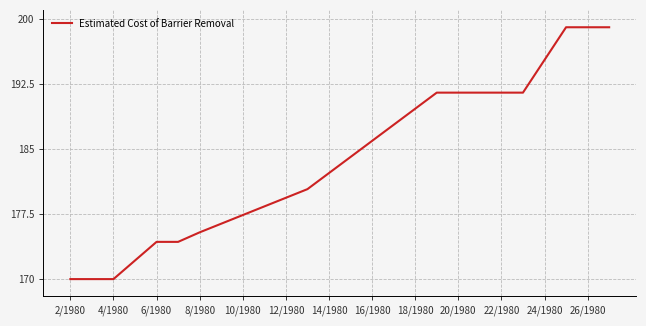

What is the maximum value shown in the chart?

199.0